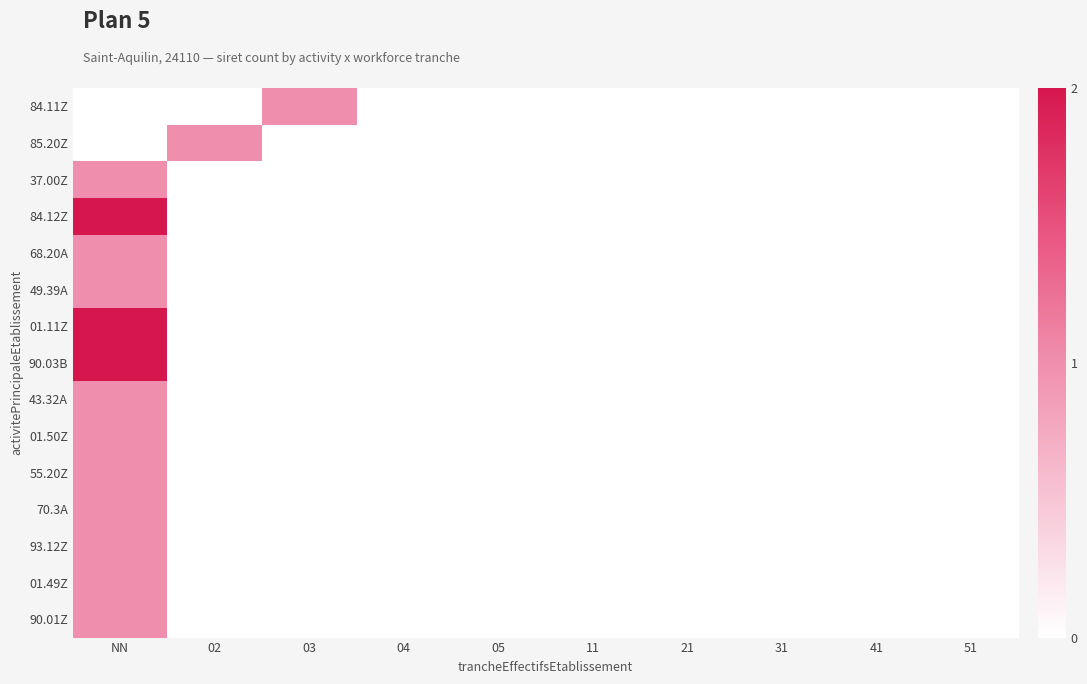

Rank the series at 05 from highest to lowest value.

84.11Z, 85.20Z, 37.00Z, 84.12Z, 68.20A, 49.39A, 01.11Z, 90.03B, 43.32A, 01.50Z, 55.20Z, 70.3A, 93.12Z, 01.49Z, 90.01Z